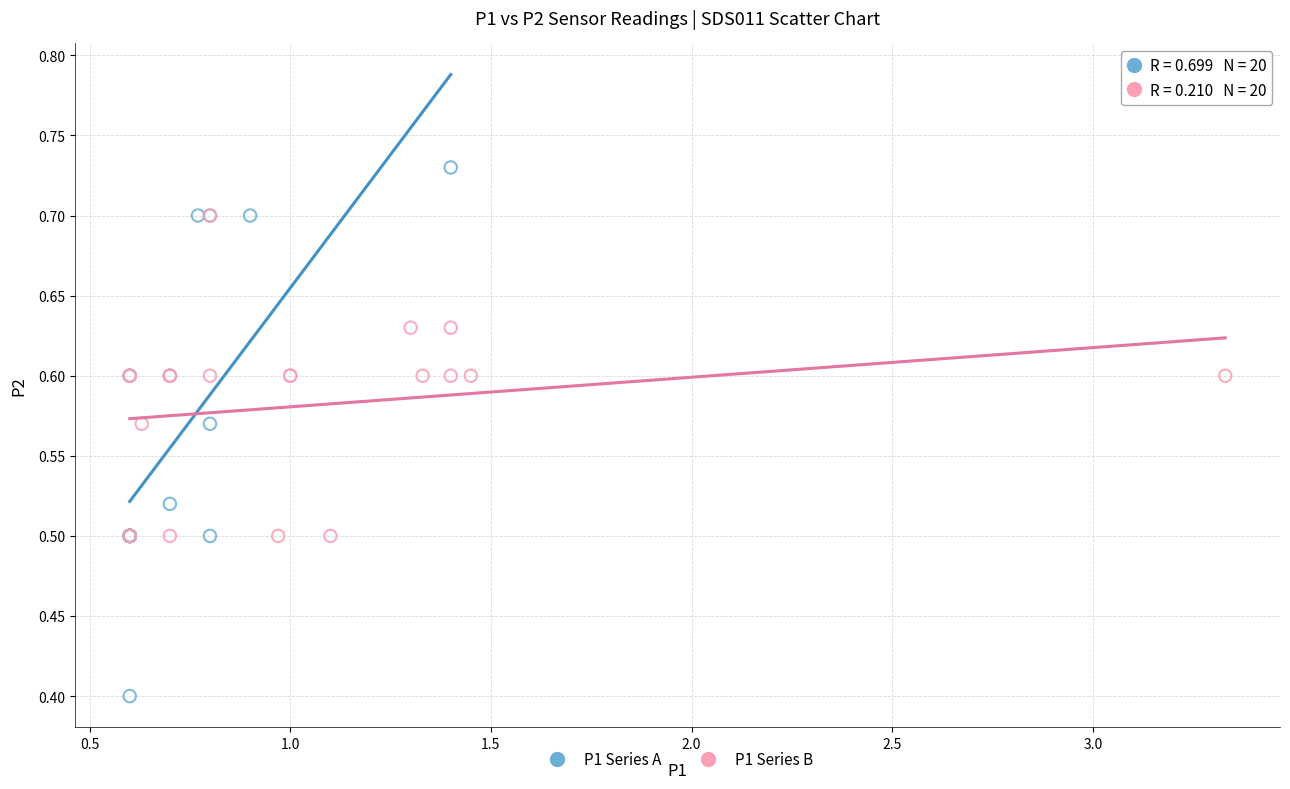

Which series contains the lowest Y value?

P1 Series A